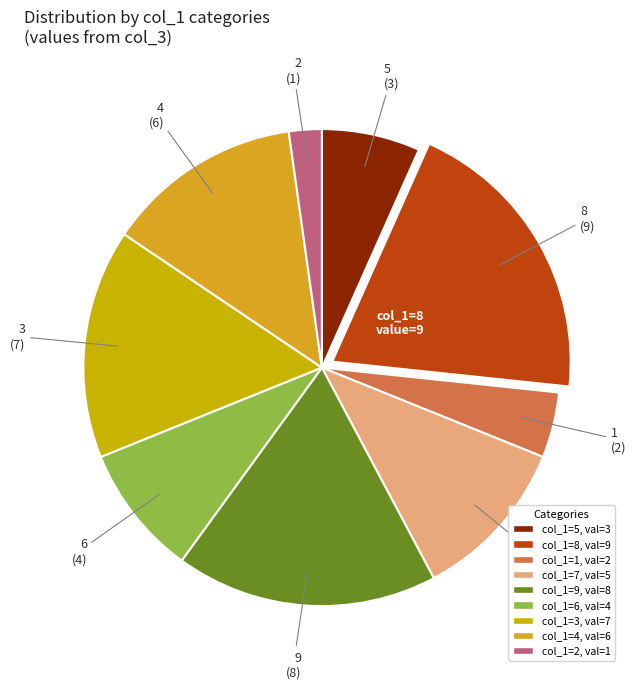

How many slices are in this pie chart?

9